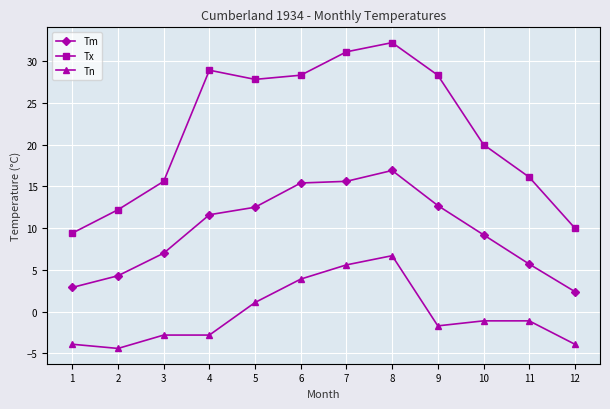

True or false: Tn has a value of 6.7 at 8.

True